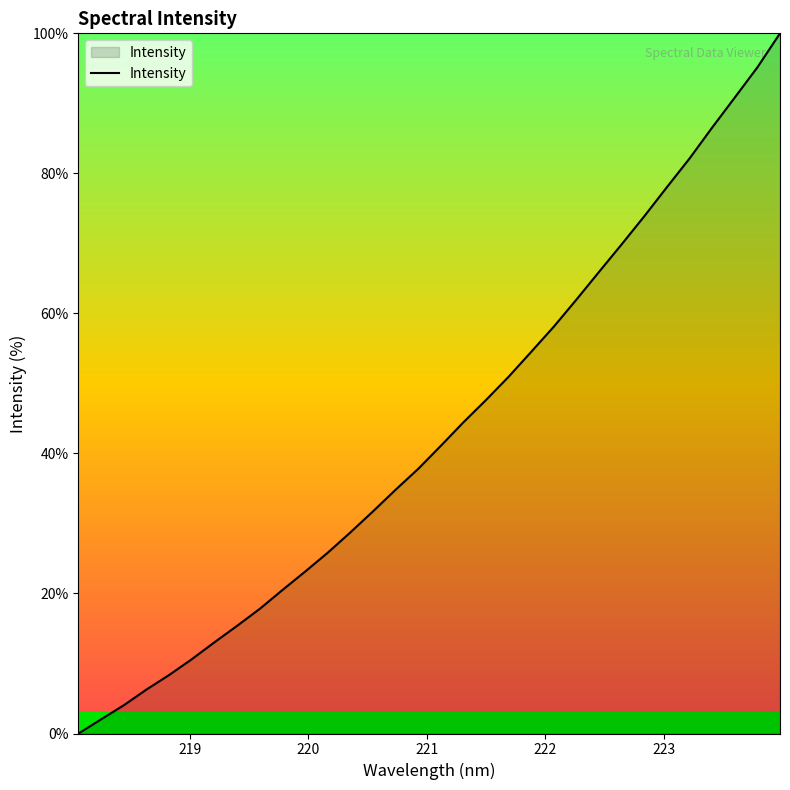

What is the difference between the second highest and second lowest values?

93.1